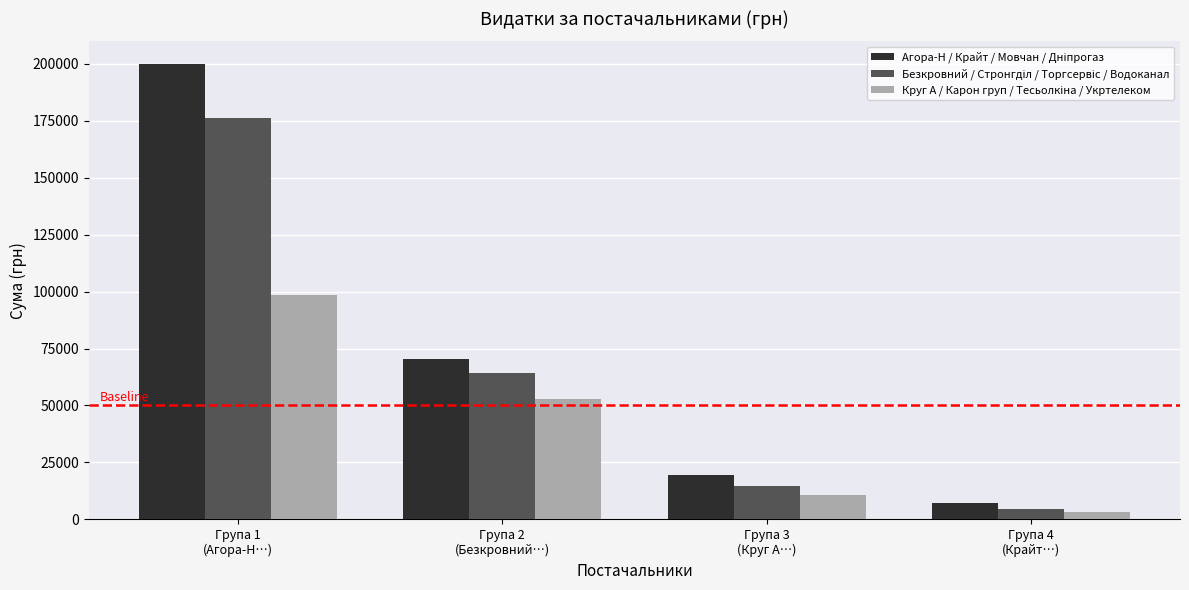

What is the maximum value shown in the chart?

199853.6